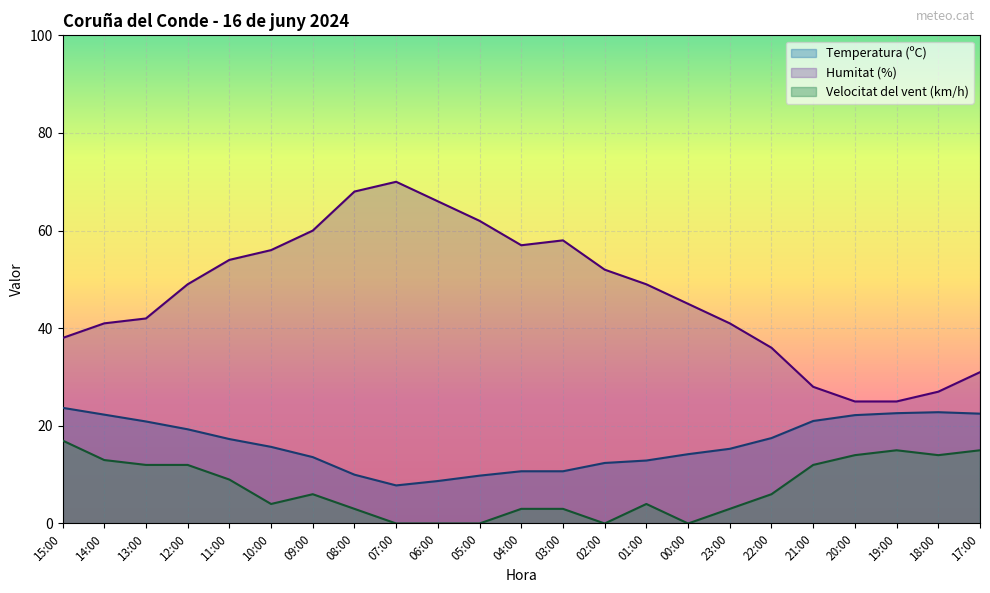

What is the label of the 13th point from the right?

05:00